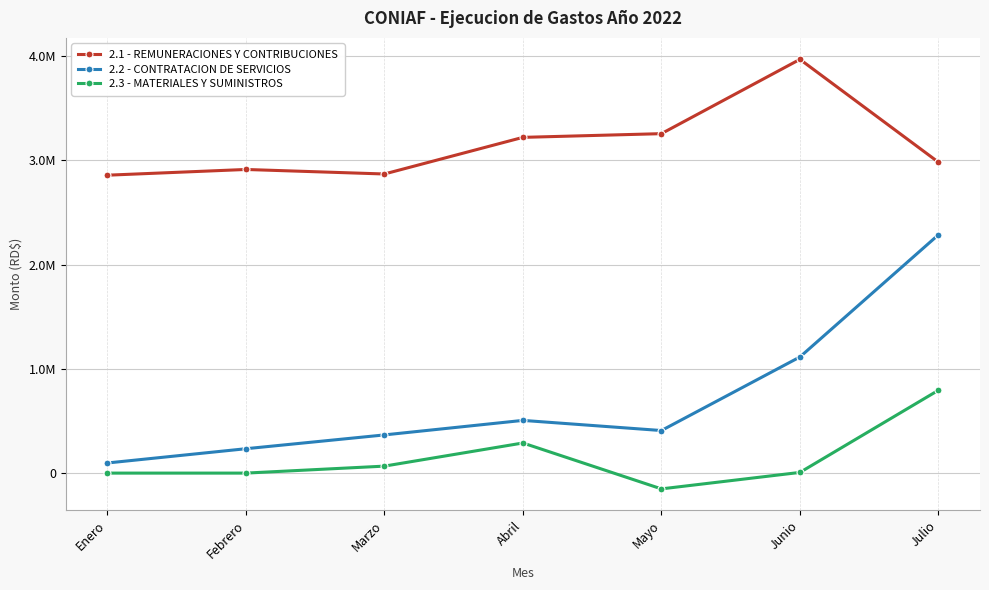

What is the sum of the 2.2 - CONTRATACION DE SERVICIOS values at Febrero and Enero?

330846.6